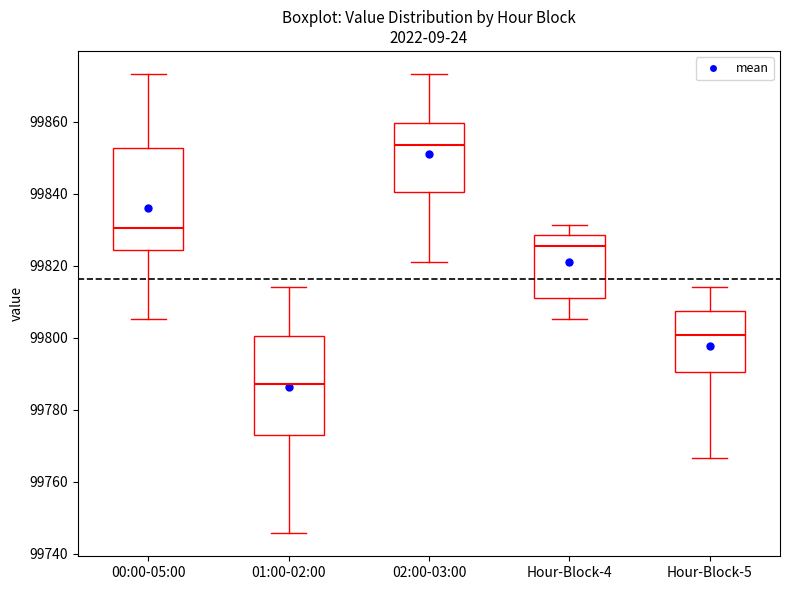

Where is the lower edge of the box for 01:00-02:00 on the y-axis? The values are not printed on the chart, so give them approximately, as read against the axis.

99774